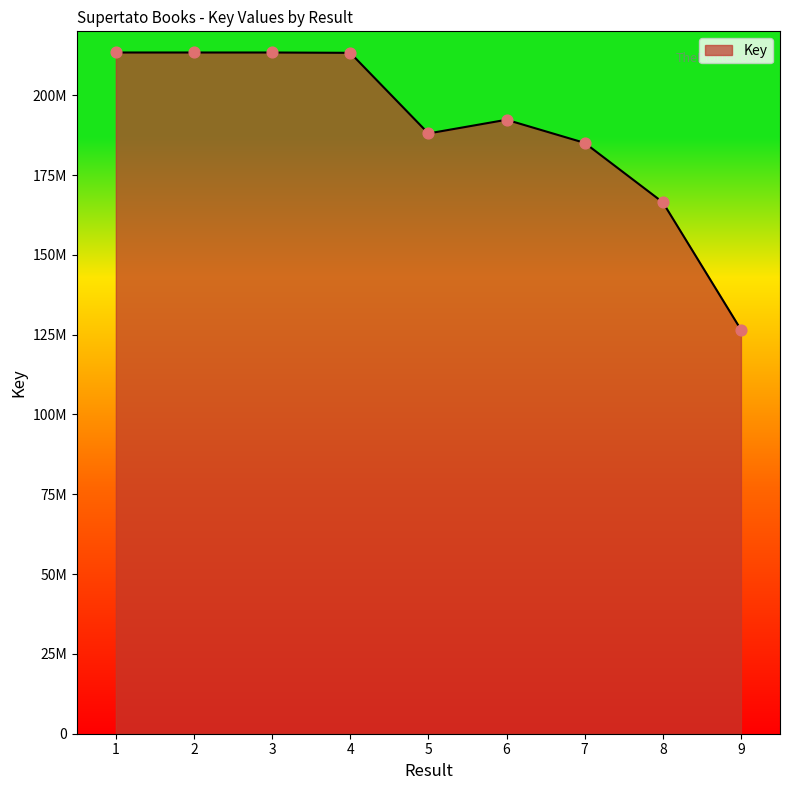

What is the change in value from 3 to 5?

-25355316